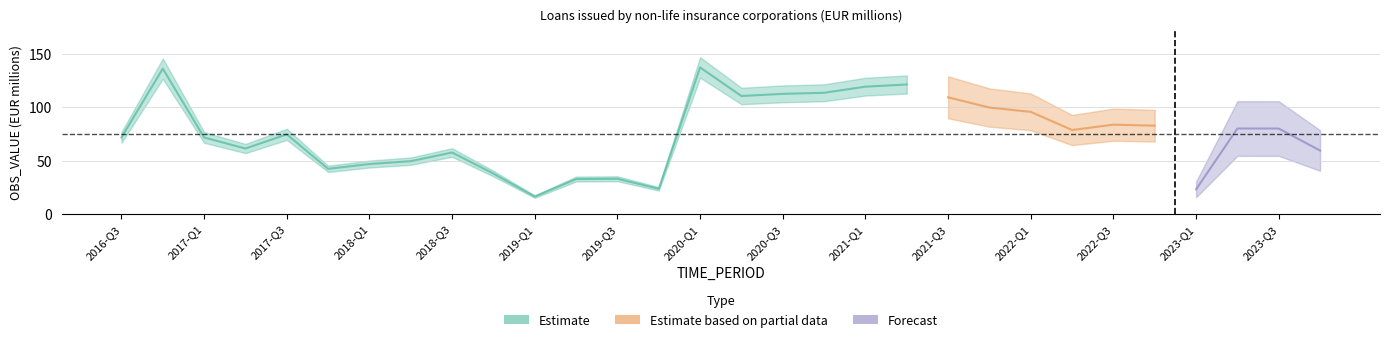

True or false: there are more than 0 points higher than both neighbors.

True